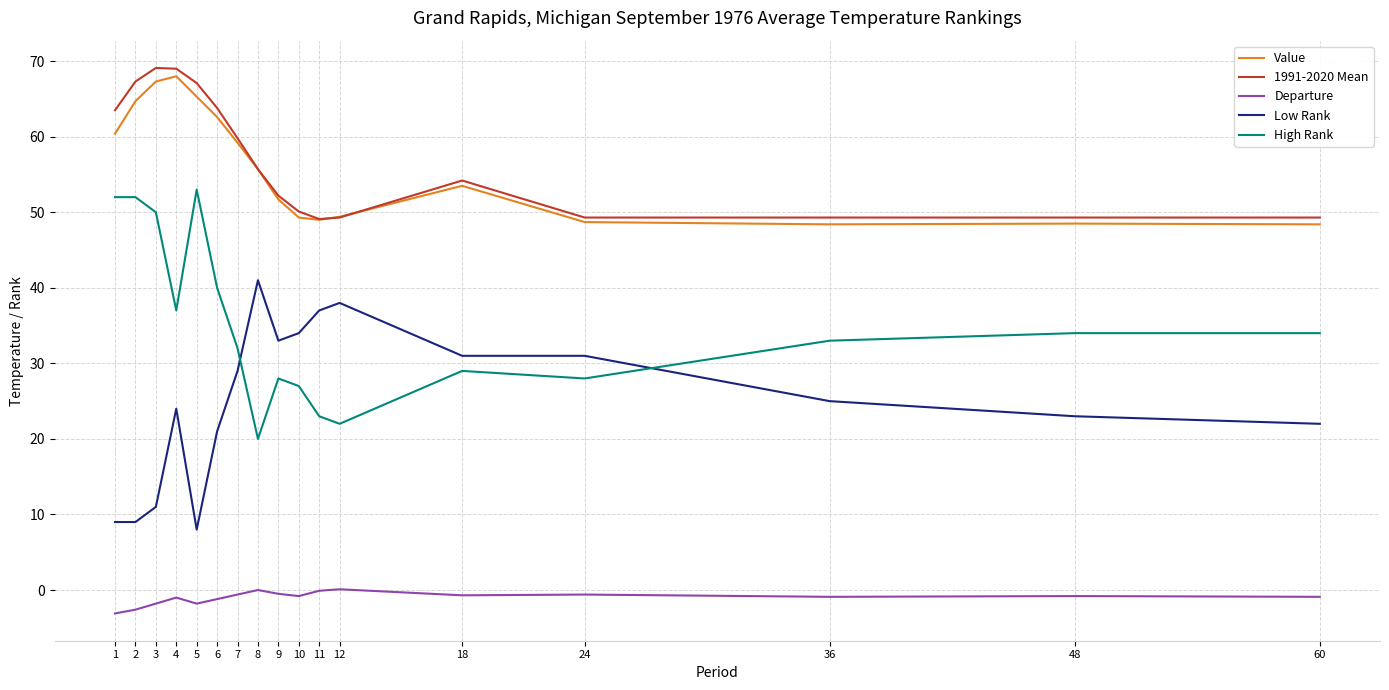

What is the maximum value for High Rank?

53.0